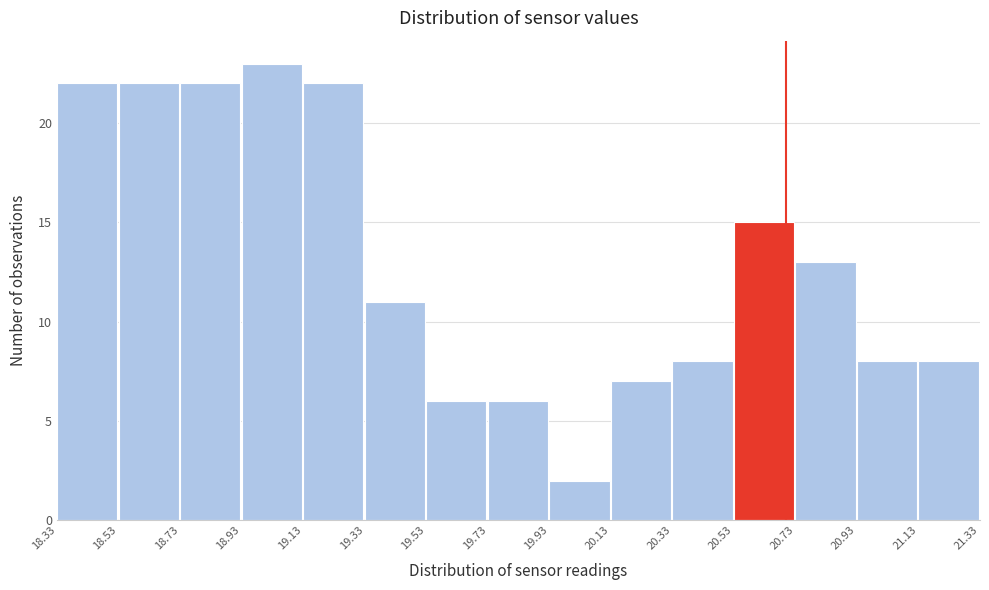

How tall is the bar that spans 19.33 to 19.53 on the x-axis? The values are not printed on the chart, so give them approximately, as read against the axis.

11